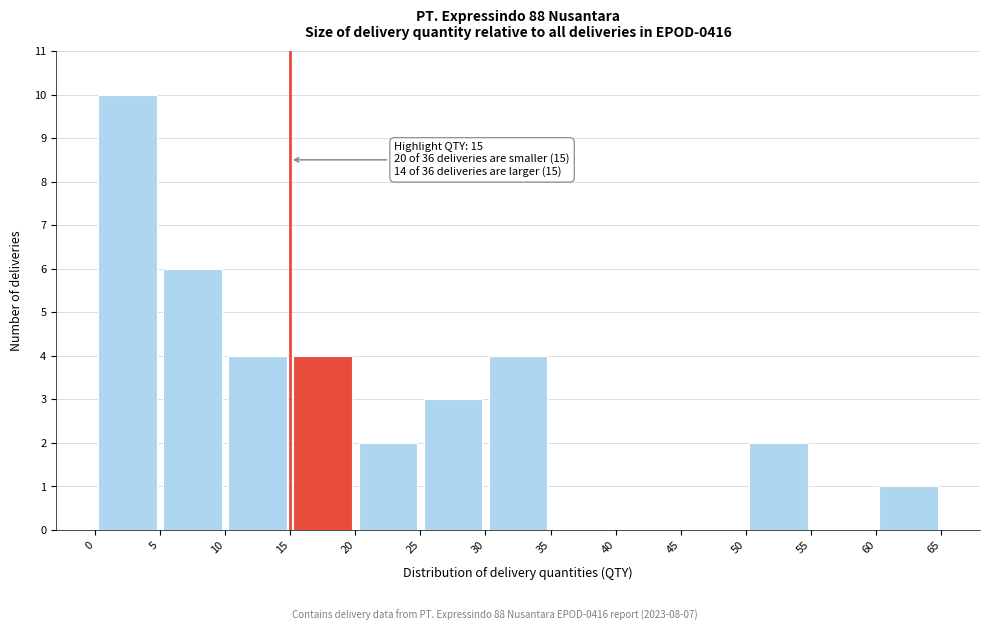

Over which range of the x-axis is the bar tallest?

0 to 5